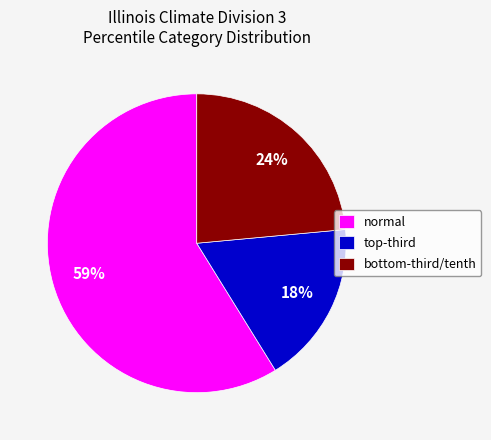

Which category has the smallest portion of the pie?

top-third